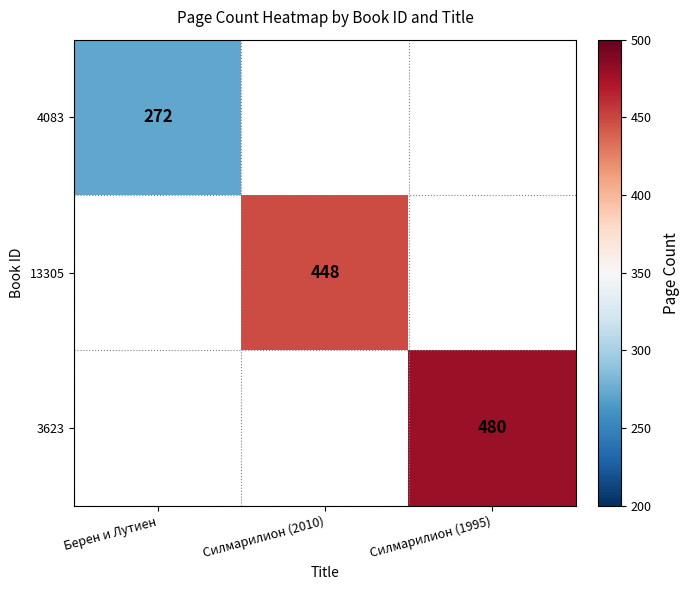

Is it true that 3623 equals 480 at Силмарилион (1995)?

True